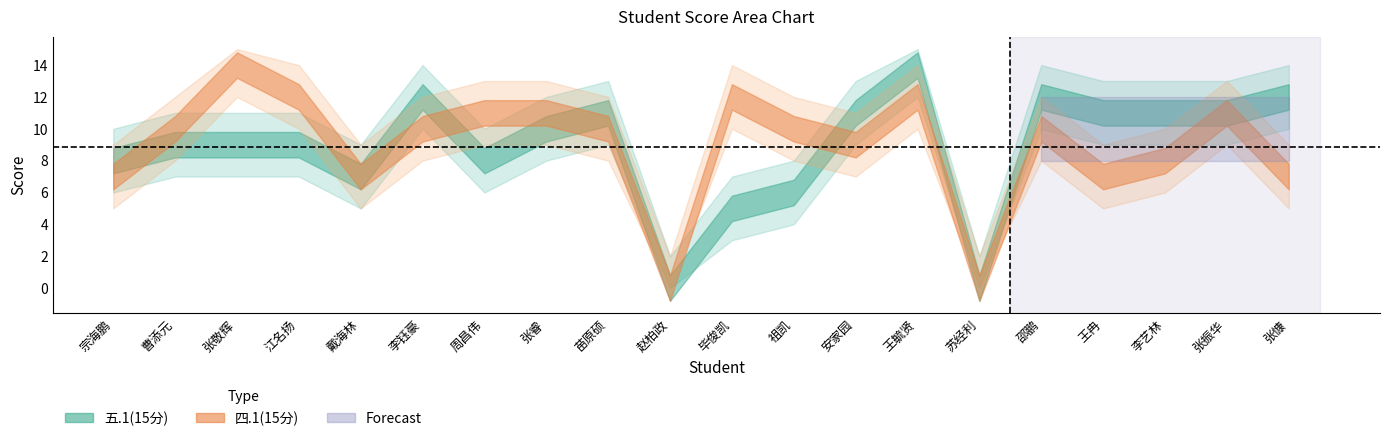

Which has a higher value, 苗原硕 or 祖凯?

苗原硕